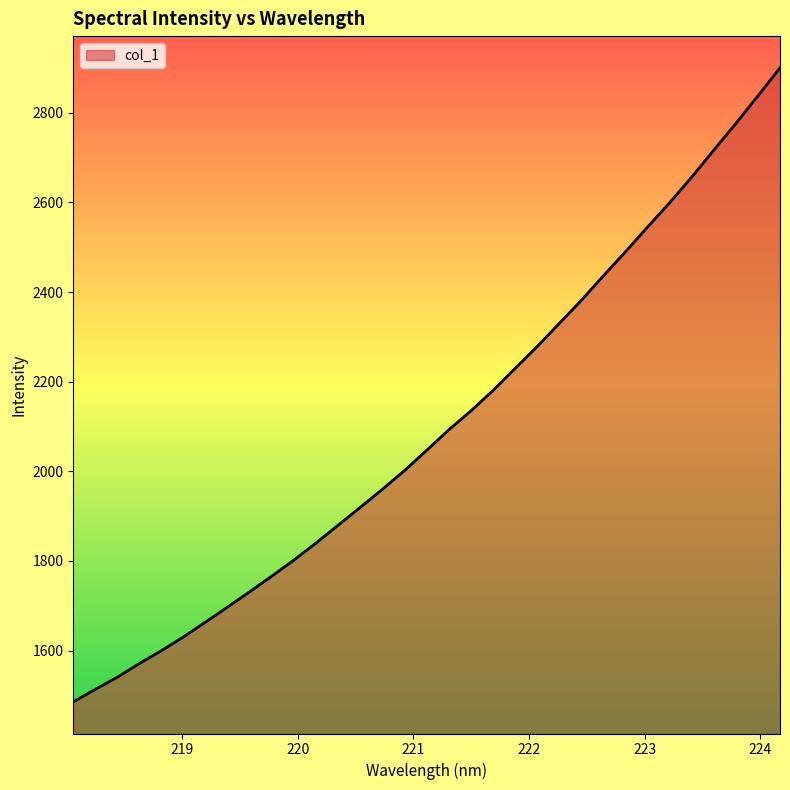

What is the minimum value shown in the chart?

1485.9